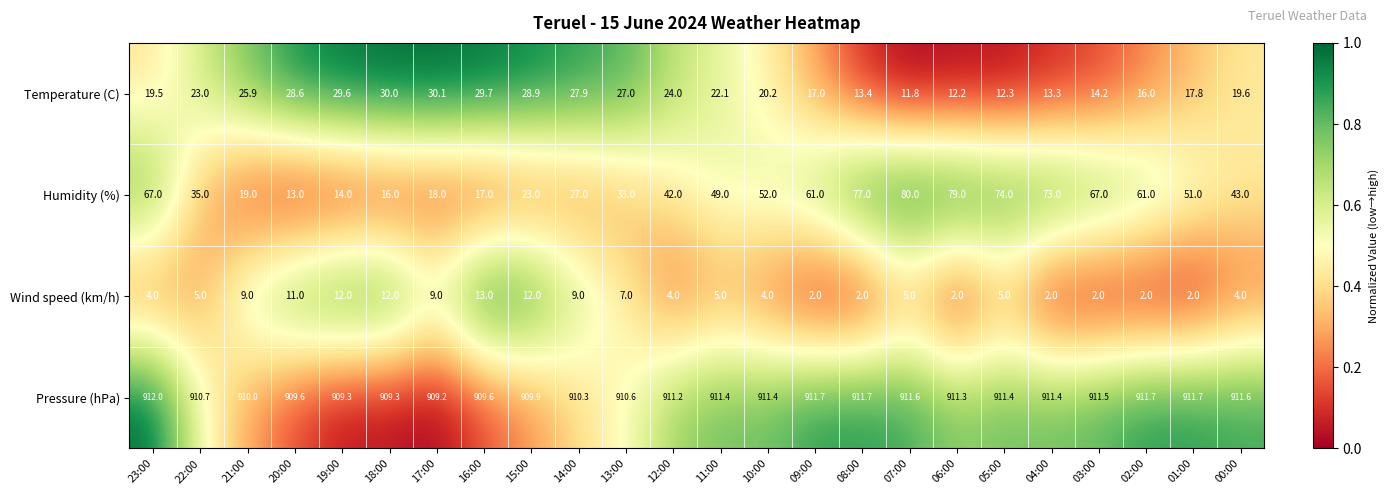

True or false: Temperature (C) has a value of 11.8 at 07:00.

True